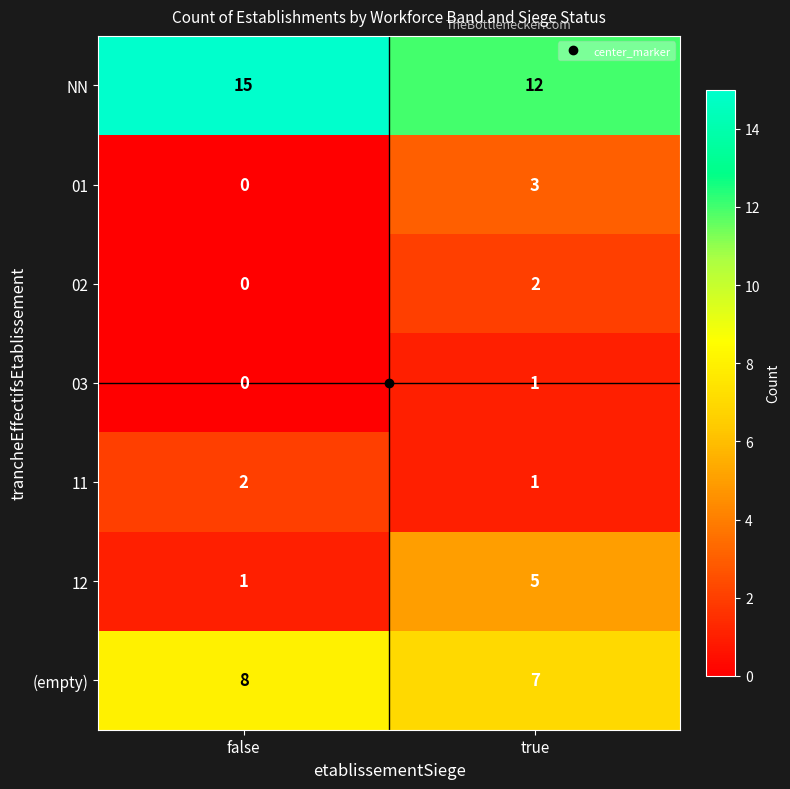

How many values in 02 are above zero?

1